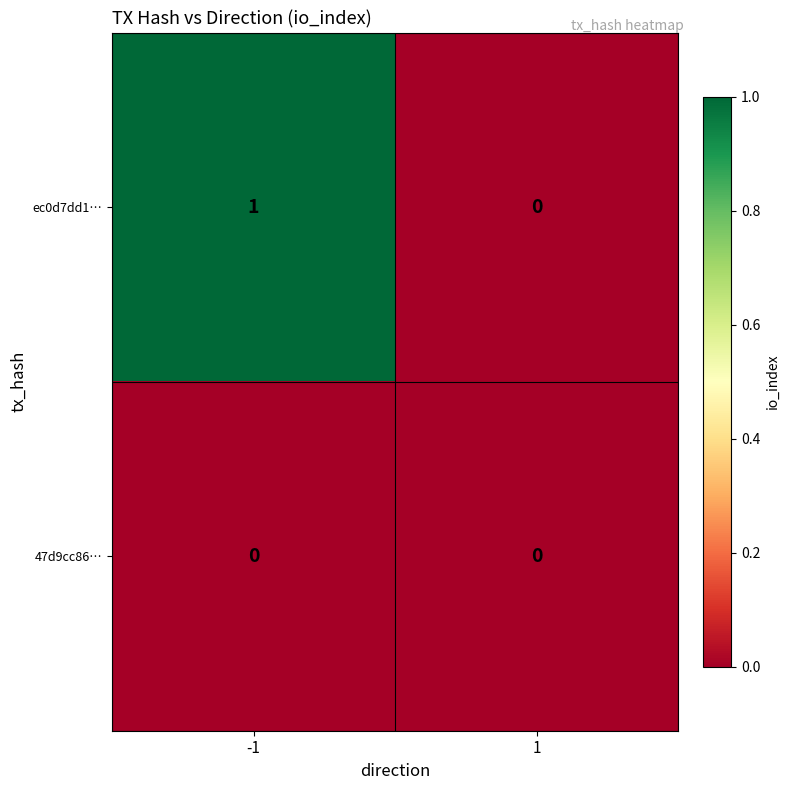

Which series has the largest range (max minus min)?

ec0d7dd1…